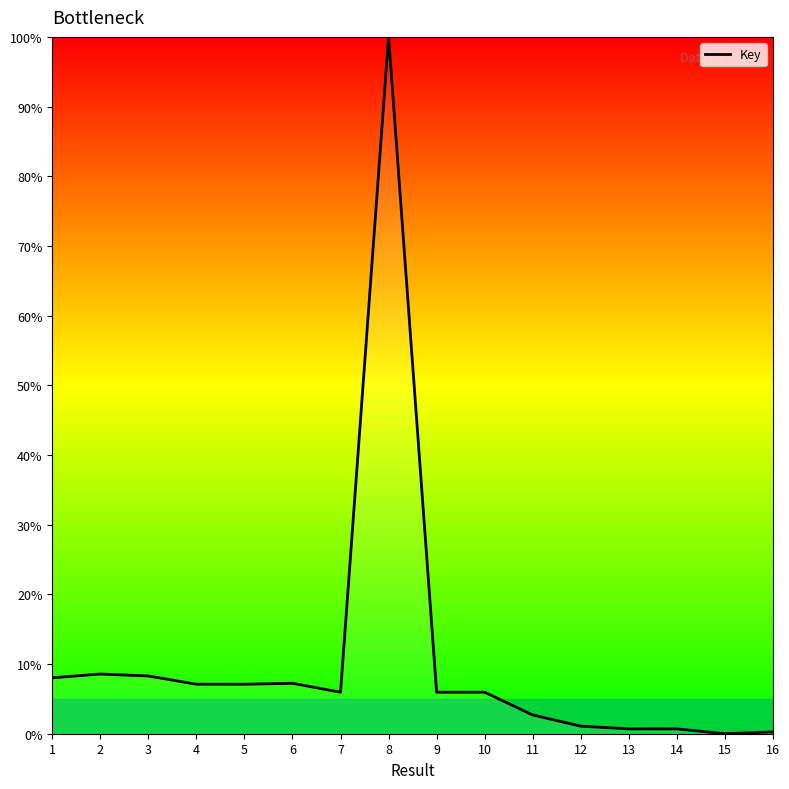

How many distinct data groups are displayed?

1